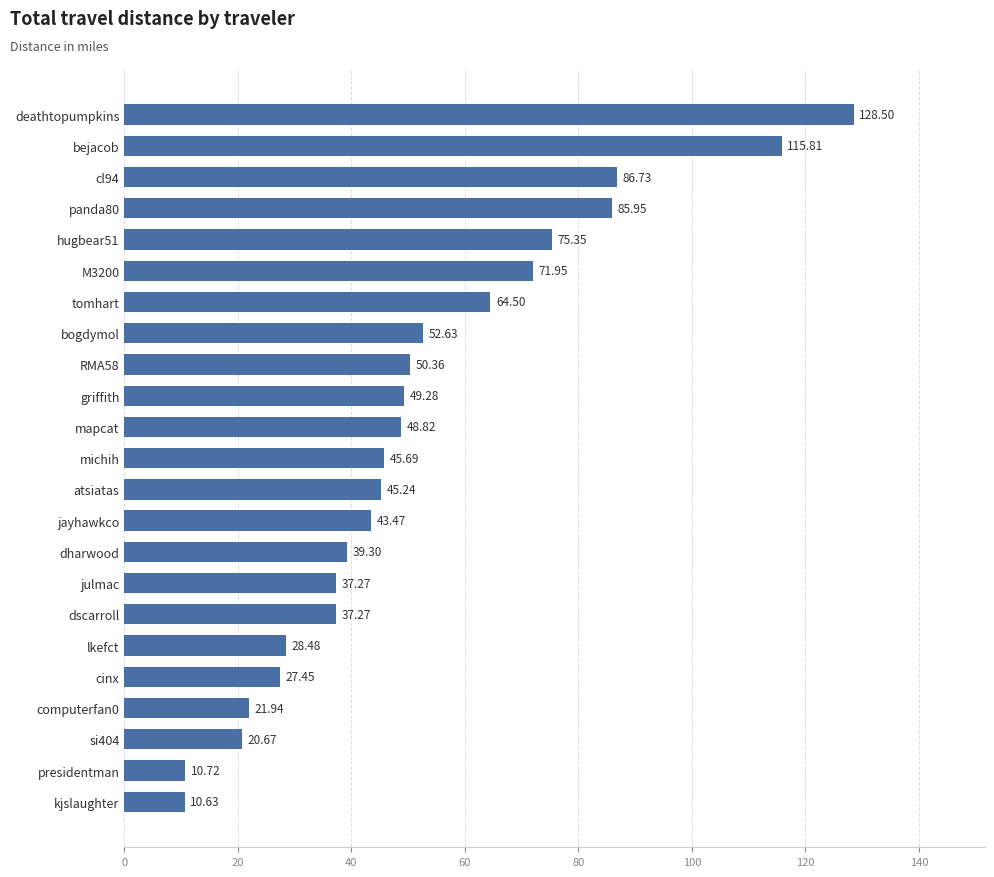

Where is the data nearest to the value 69?

M3200